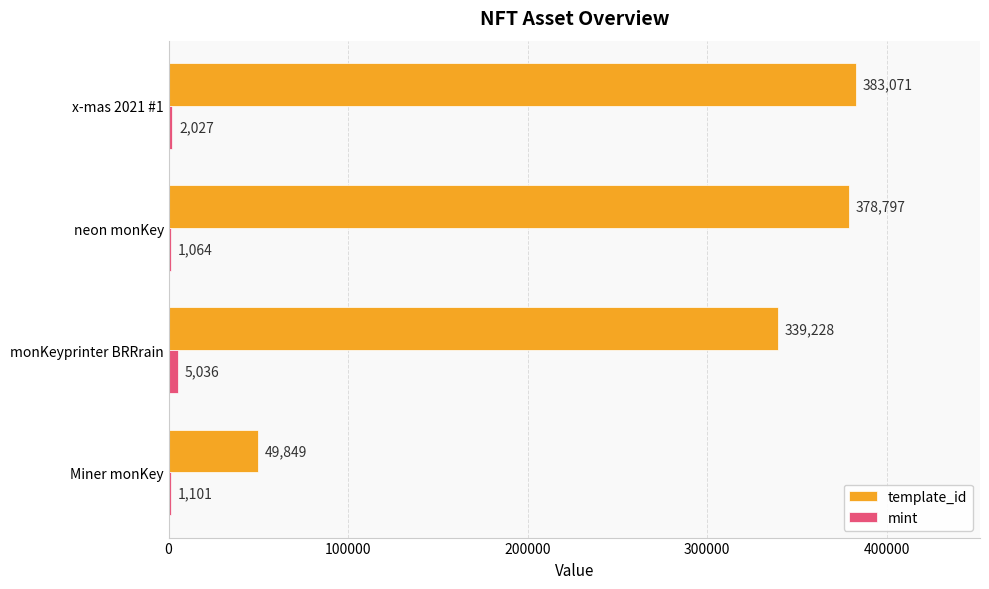

True or false: mint has a value of 2027 at x-mas 2021 #1.

True